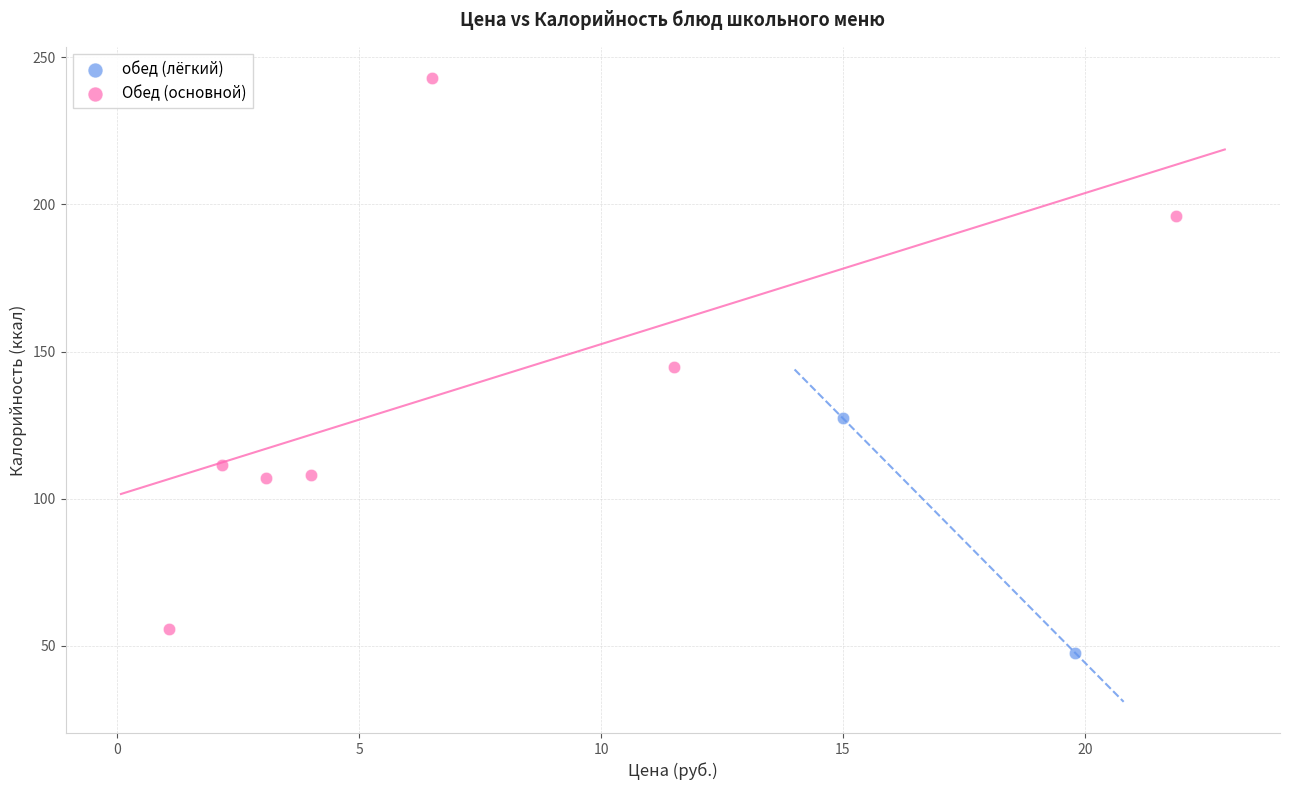

What are all the series names shown in the legend?

обед (лёгкий), Обед (основной)